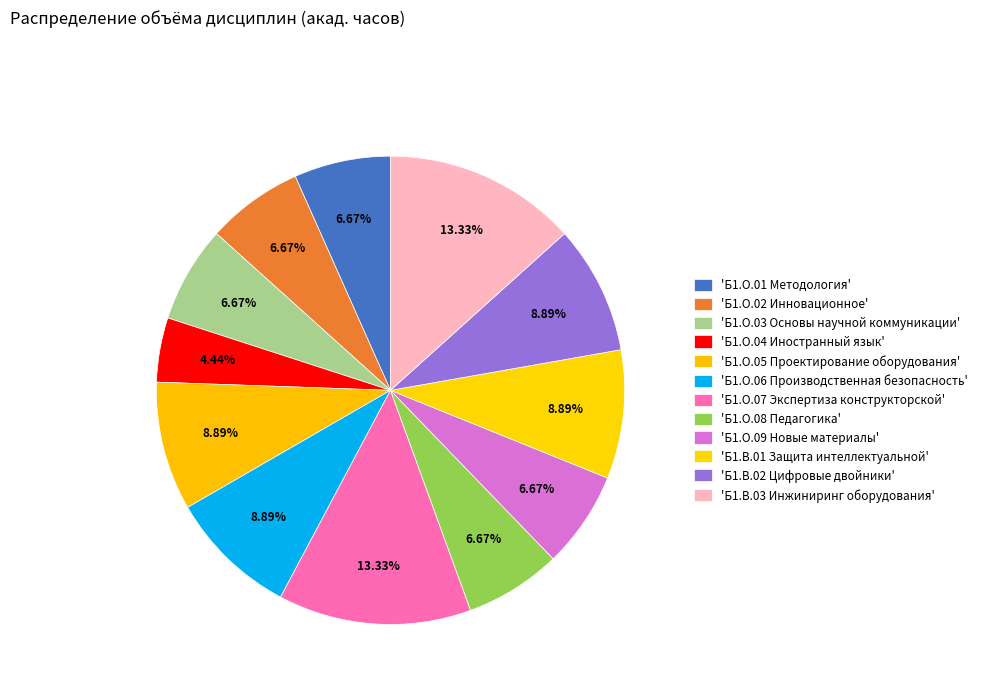

Count the number of slices in the pie.

12